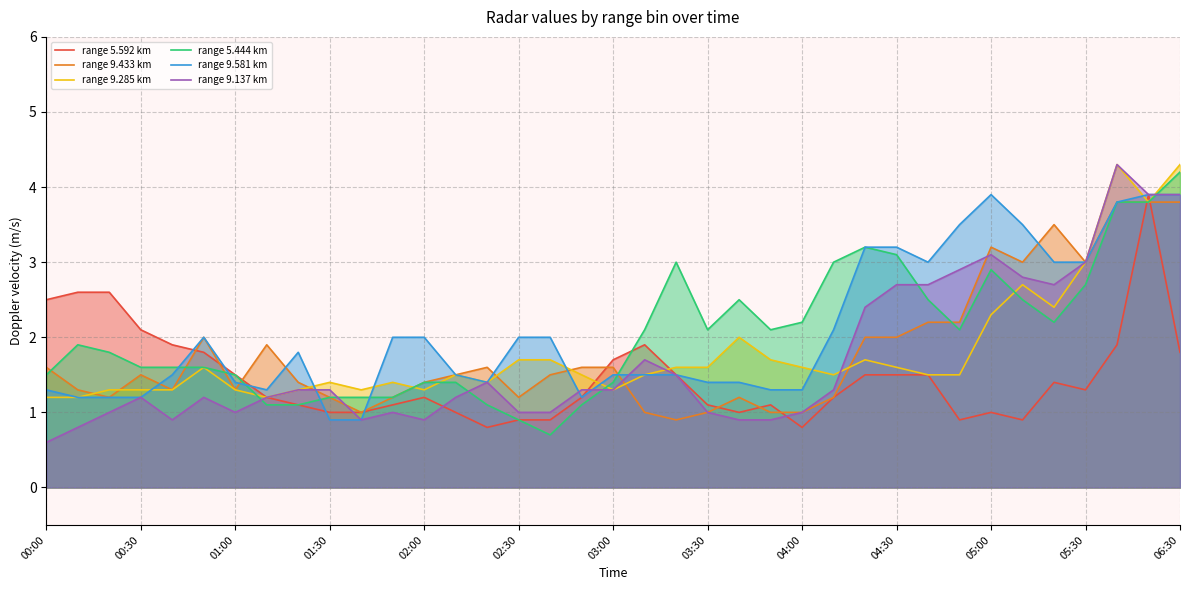

Reading left to right, extract all data points from this chart.

range 5.592 km: 2.5	2.6	2.6	2.1	1.9	1.8	1.5	1.2	1.1	1.0	1.0	1.1	1.2	1.0	0.8	0.9	0.9	1.2	1.7	1.9	1.5	1.1	1.0	1.1	0.8	1.2	1.5	1.5	1.5	0.9	1.0	0.9	1.4	1.3	1.9	3.9	1.8
range 9.433 km: 1.6	1.3	1.2	1.5	1.3	2.0	1.3	1.9	1.4	1.2	1.0	1.2	1.4	1.5	1.6	1.2	1.5	1.6	1.6	1.0	0.9	1.0	1.2	1.0	1.0	1.2	2.0	2.0	2.2	2.2	3.2	3.0	3.5	3.0	3.8	3.8	3.8
range 9.285 km: 1.2	1.2	1.3	1.3	1.3	1.6	1.3	1.2	1.3	1.4	1.3	1.4	1.3	1.5	1.4	1.7	1.7	1.5	1.3	1.5	1.6	1.6	2.0	1.7	1.6	1.5	1.7	1.6	1.5	1.5	2.3	2.7	2.4	3.0	4.3	3.8	4.3
range 5.444 km: 1.5	1.9	1.8	1.6	1.6	1.6	1.5	1.1	1.1	1.2	1.2	1.2	1.4	1.4	1.1	0.9	0.7	1.1	1.4	2.1	3.0	2.1	2.5	2.1	2.2	3.0	3.2	3.1	2.5	2.1	2.9	2.5	2.2	2.7	3.8	3.8	4.2
range 9.581 km: 1.3	1.2	1.2	1.2	1.5	2.0	1.4	1.3	1.8	0.9	0.9	2.0	2.0	1.5	1.4	2.0	2.0	1.2	1.5	1.5	1.5	1.4	1.4	1.3	1.3	2.1	3.2	3.2	3.0	3.5	3.9	3.5	3.0	3.0	3.8	3.9	3.9
range 9.137 km: 0.6	0.8	1.0	1.2	0.9	1.2	1.0	1.2	1.3	1.3	0.9	1.0	0.9	1.2	1.4	1.0	1.0	1.3	1.3	1.7	1.5	1.0	0.9	0.9	1.0	1.3	2.4	2.7	2.7	2.9	3.1	2.8	2.7	3.0	4.3	3.9	3.9